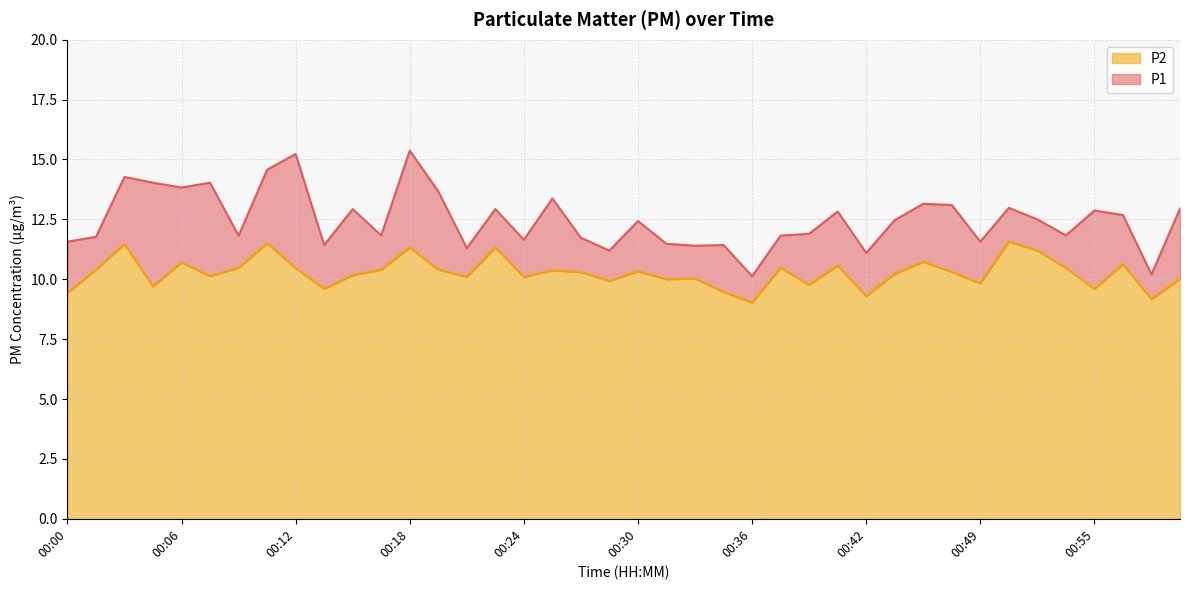

True or false: P2 and P1 intersect in this chart.

False